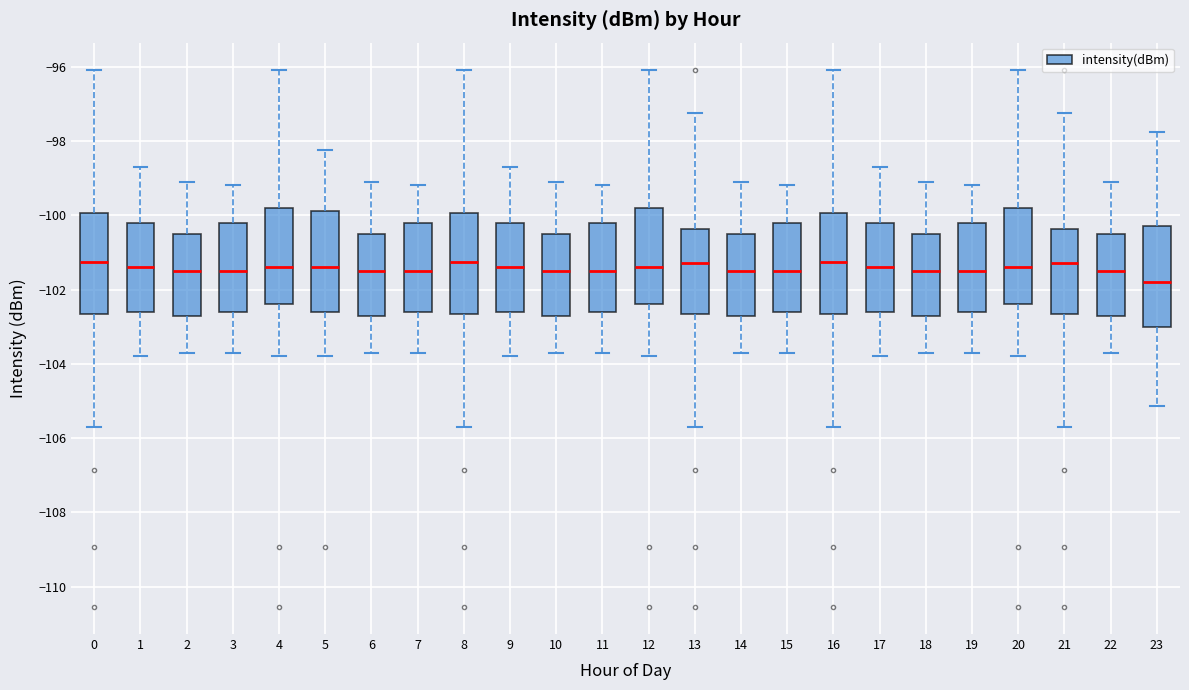

Where does the upper whisker of the box at x = 14 end on the y-axis? The values are not printed on the chart, so give them approximately, as read against the axis.

-99.0